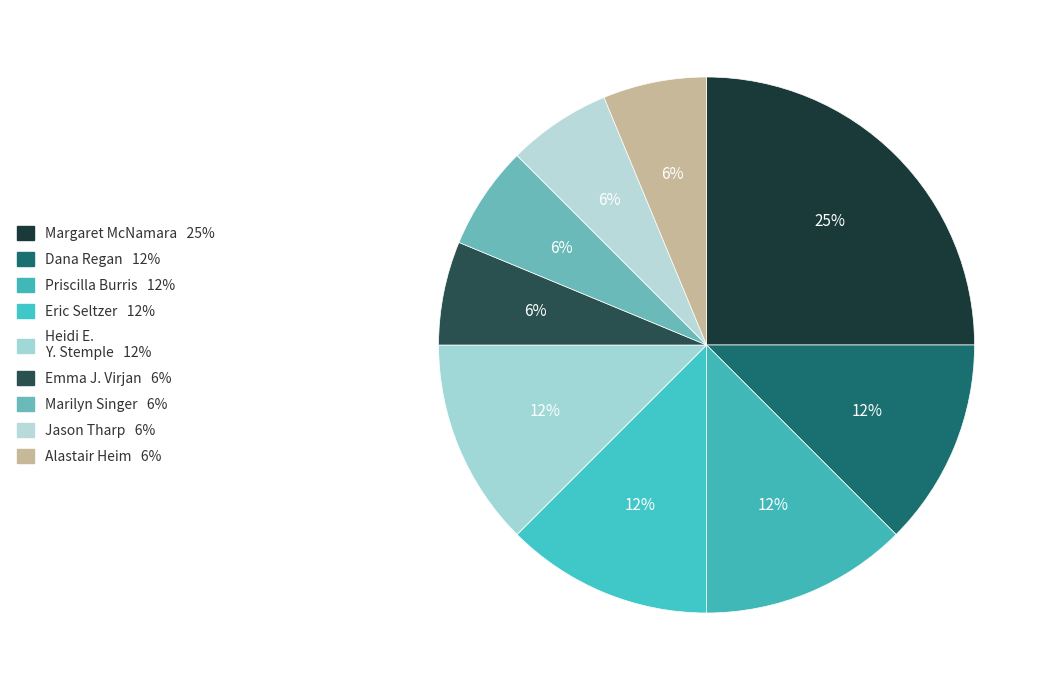

To the nearest percent, what is the combined percentage of Margaret McNamara and Emma J. Virjan?

31%